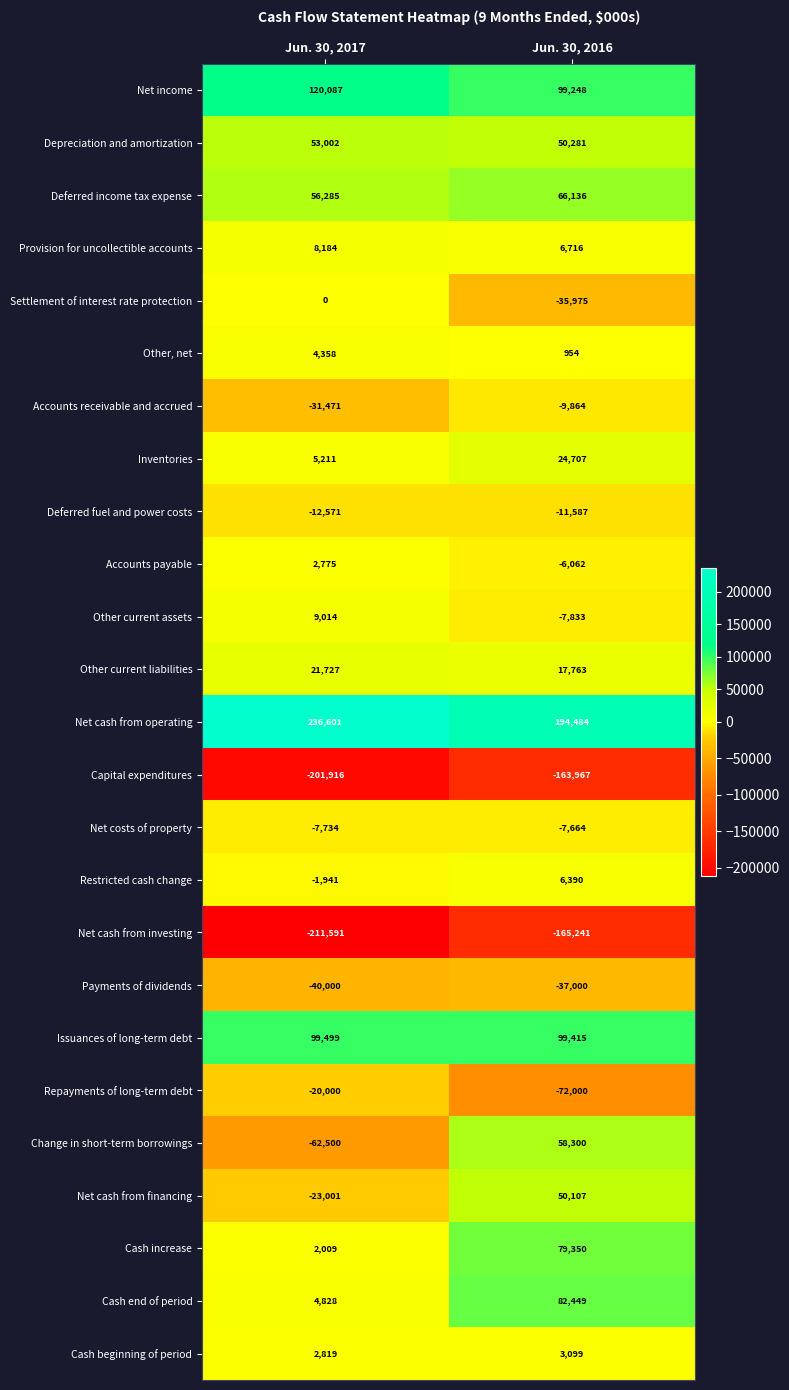

What is the difference between the highest and lowest values at Jun. 30, 2016?

359725